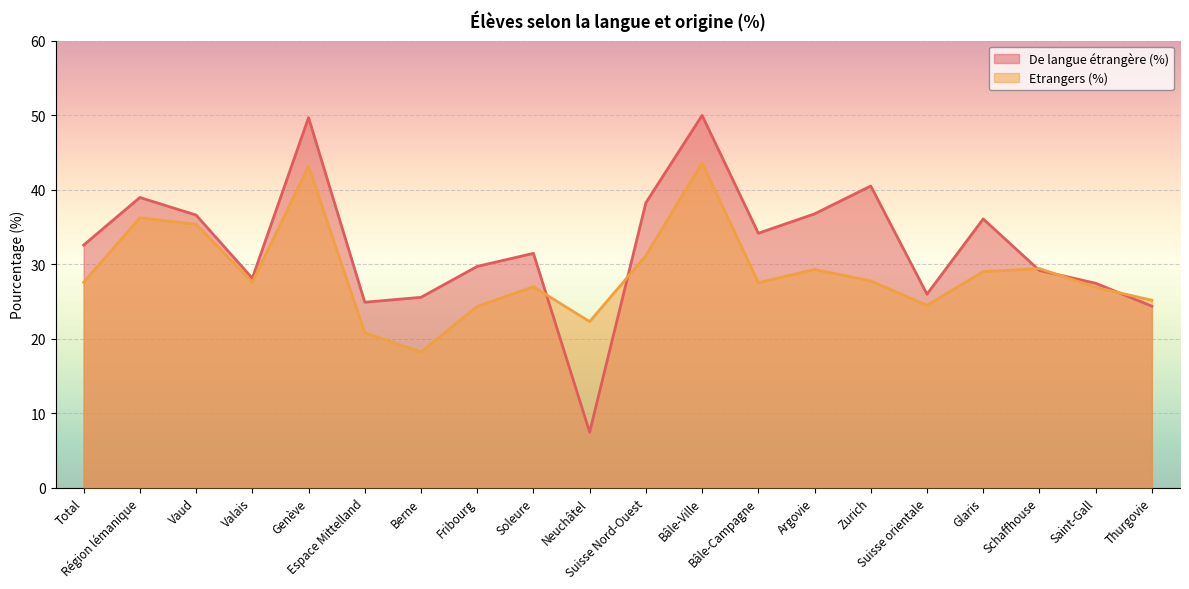

Which has a higher value, Schaffhouse or Glaris?

Glaris